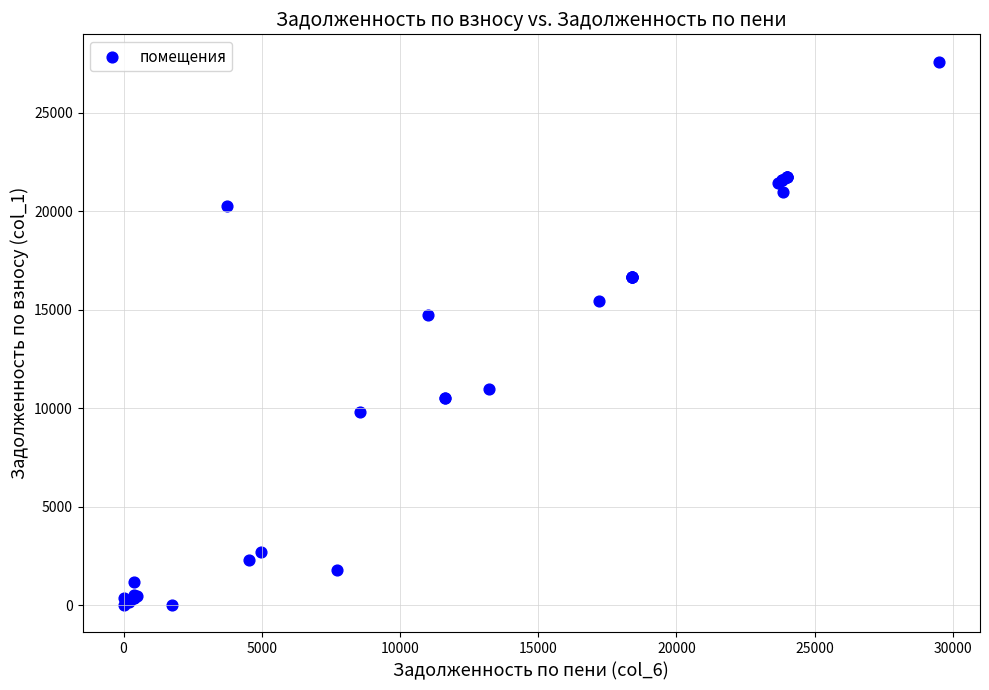

What Y value in the scatter plot is closest to 13805?

14731.8